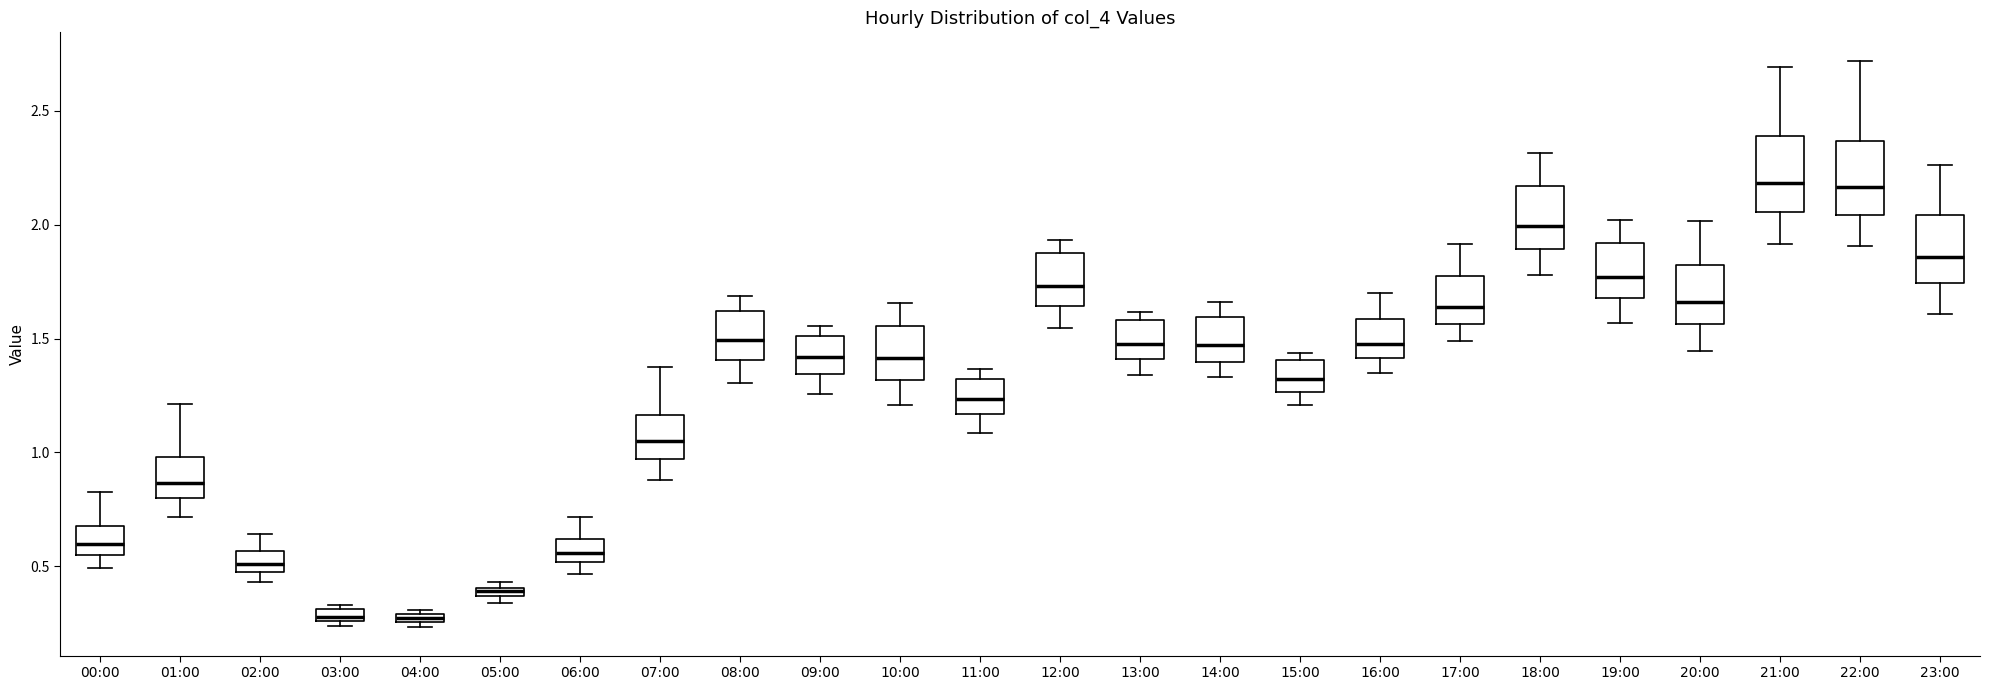

Where is the upper edge of the box for 22:00 on the y-axis? The values are not printed on the chart, so give them approximately, as read against the axis.

2.35